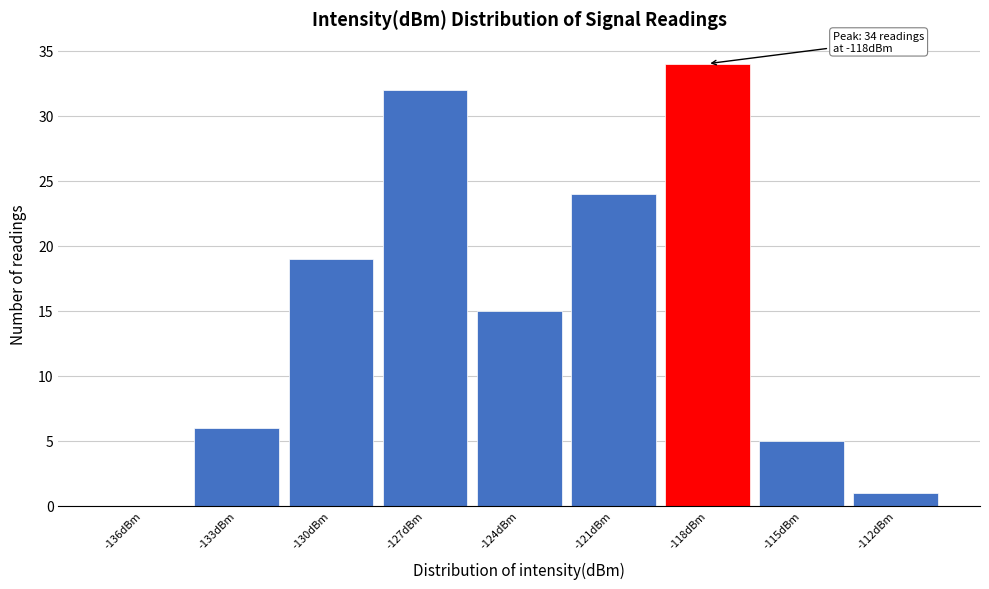

Reading left to right, list all the values displayed in this chart.

-136dBm=0	-133dBm=6	-130dBm=19	-127dBm=32	-124dBm=15	-121dBm=24	-118dBm=34	-115dBm=5	-112dBm=1